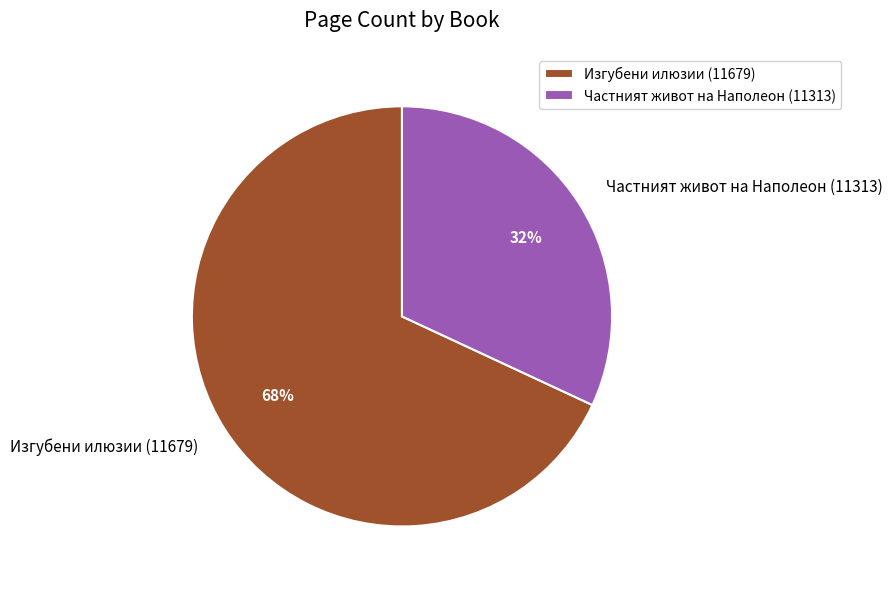

Which has a higher value, Частният живот на Наполеон (11313) or Изгубени илюзии (11679)?

Изгубени илюзии (11679)